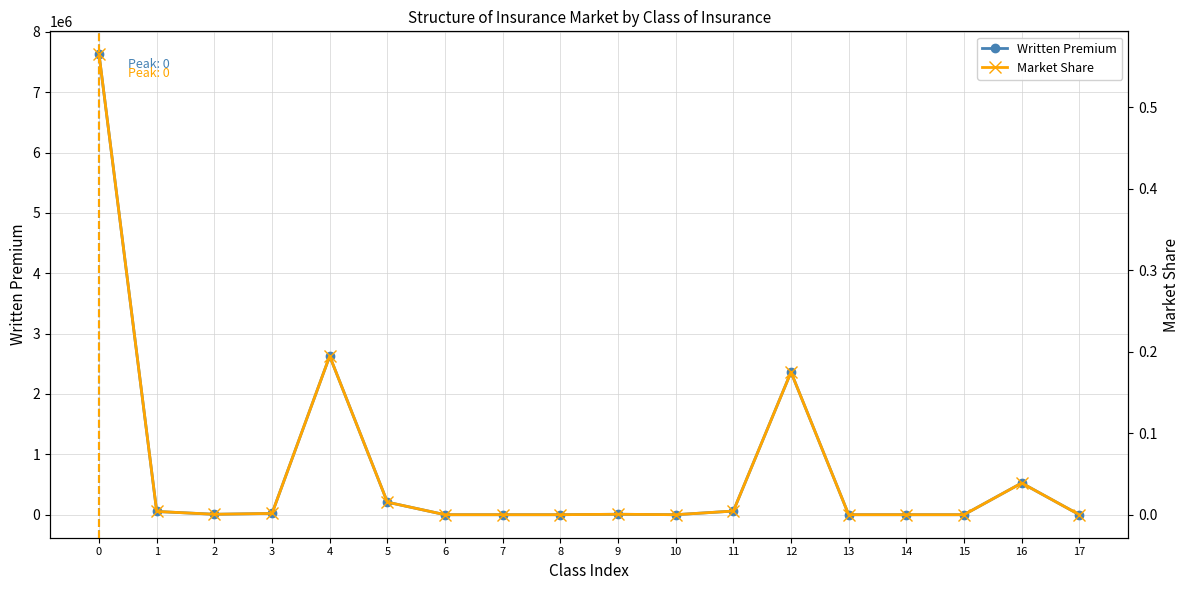

Is it true that Written Premium equals -2492585.4 at 8?

False